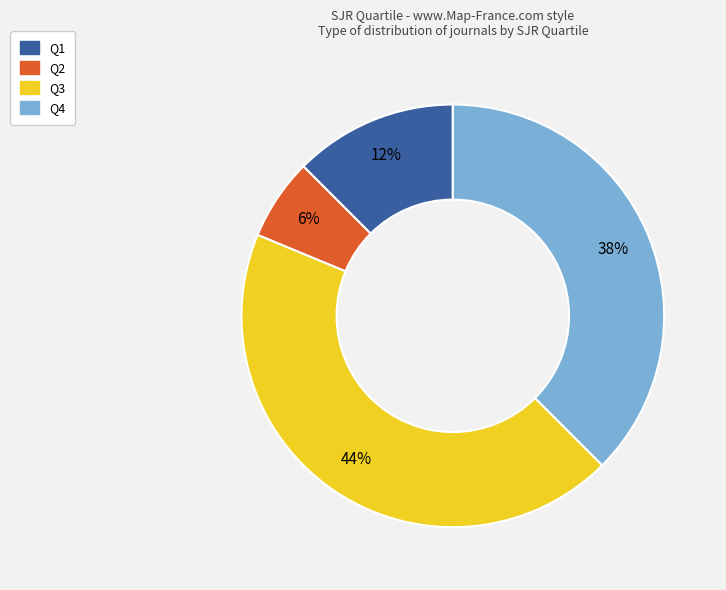

Between Q1 and Q3, which is larger?

Q3